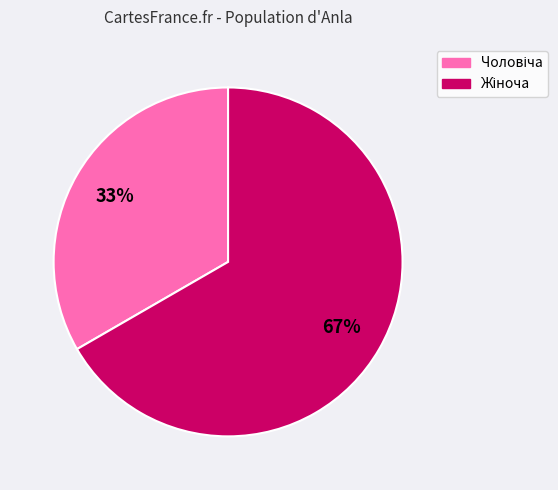

To the nearest percent, what is the average slice percentage?

50%